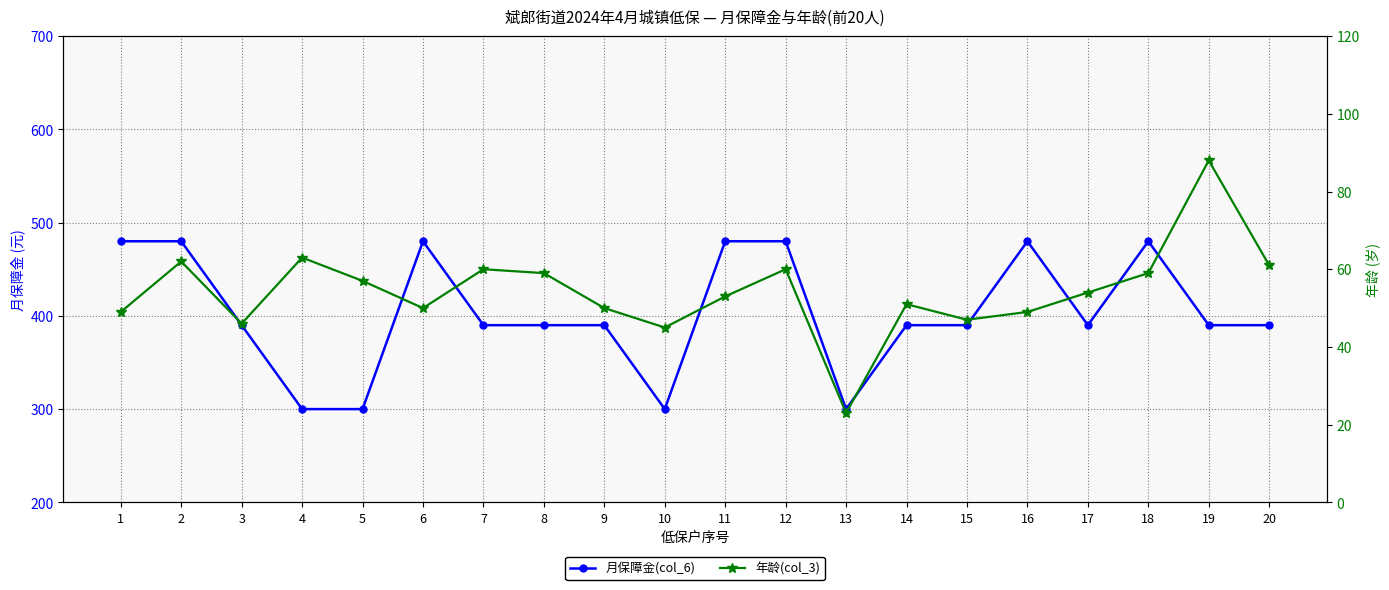

In 月保障金(col_6), how many points are lower than both neighbors (excluding endpoints)?

3